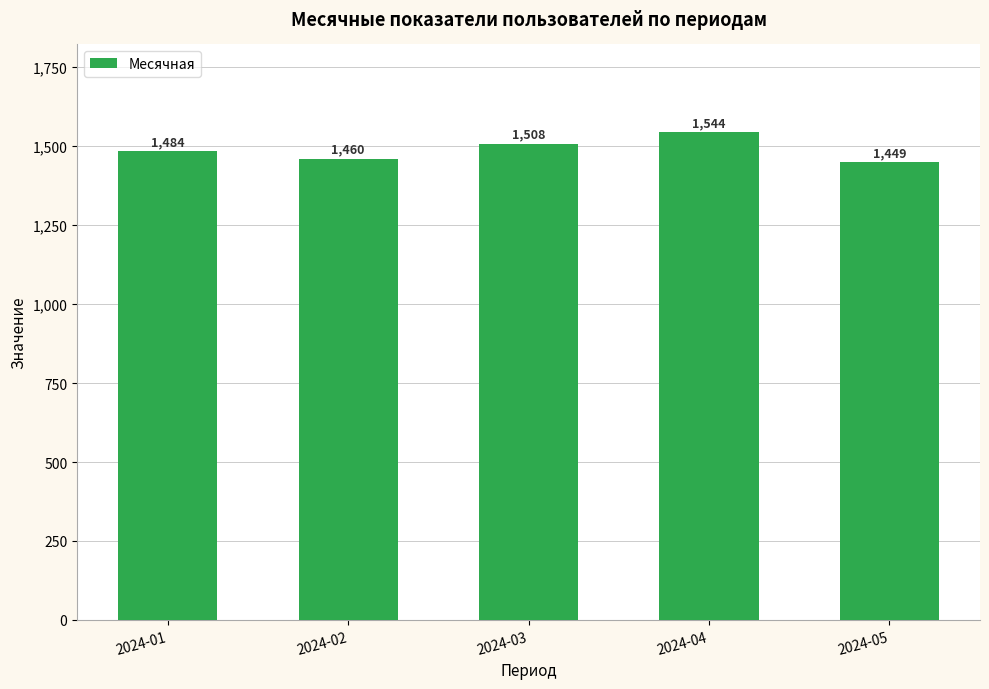

Reading right to left, list all the values displayed in this chart.

1449	1544	1508	1460	1484